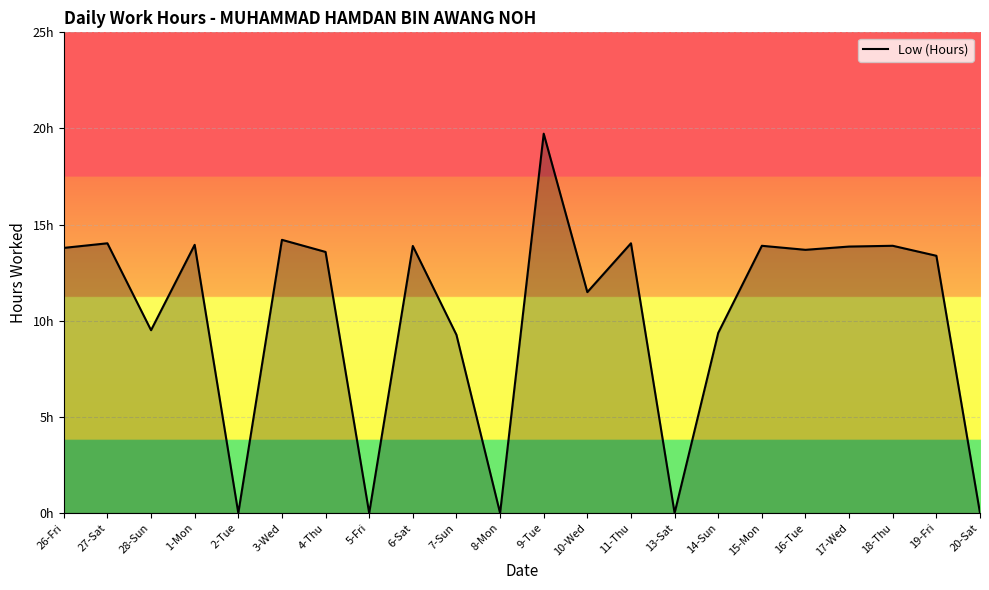

True or false: the data has more than 1 interior local peaks.

True